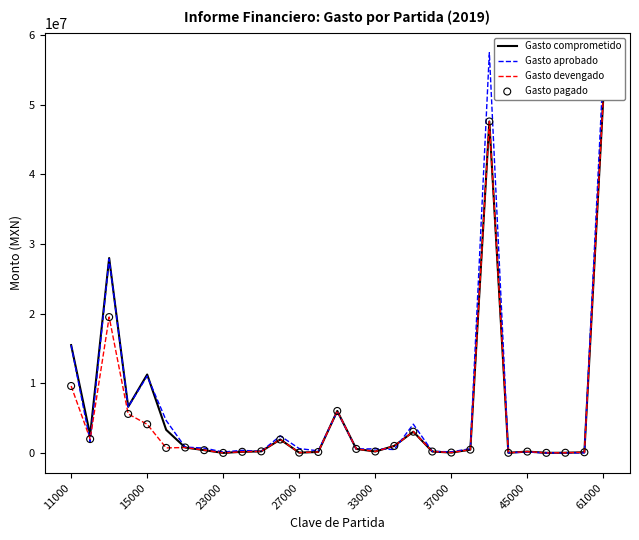

Which series reaches the maximum Y coordinate?

Gasto aprobado